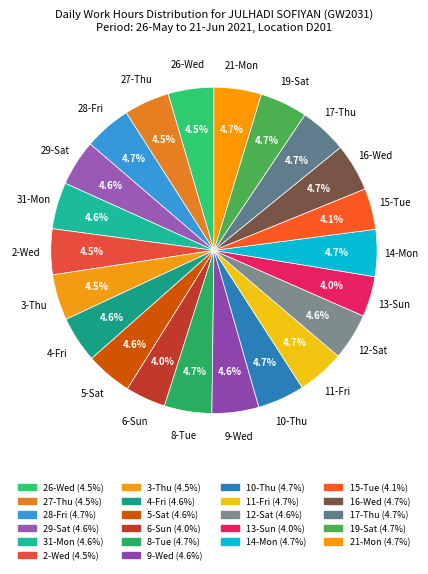

Do 6-Sun and 16-Wed together represent more than half of the pie?

No